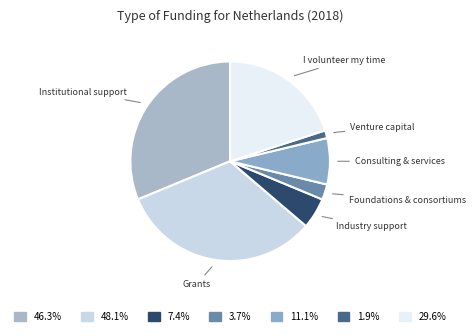

How many segments does this pie chart have?

7